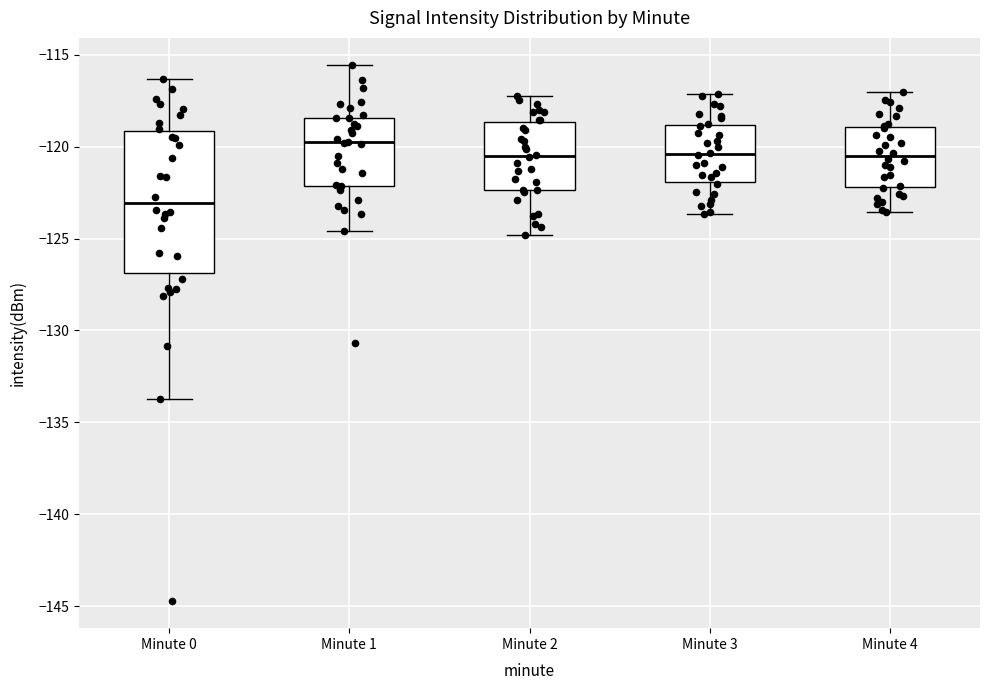

Reading left to right, read every box against the y-axis: the position of its median line, the range the box covers, and the ends of its whiskers. The values are not printed on the chart, so give them approximately, as read against the axis.

Minute 0: median -123.0, box -127.0 to -119.0, whiskers -133.5 to -116.5
Minute 1: median -120.0, box -122.0 to -118.5, whiskers -124.5 to -115.5
Minute 2: median -120.5, box -122.5 to -118.5, whiskers -125.0 to -117.0
Minute 3: median -120.5, box -122.0 to -119.0, whiskers -123.5 to -117.0
Minute 4: median -120.5, box -122.0 to -119.0, whiskers -123.5 to -117.0